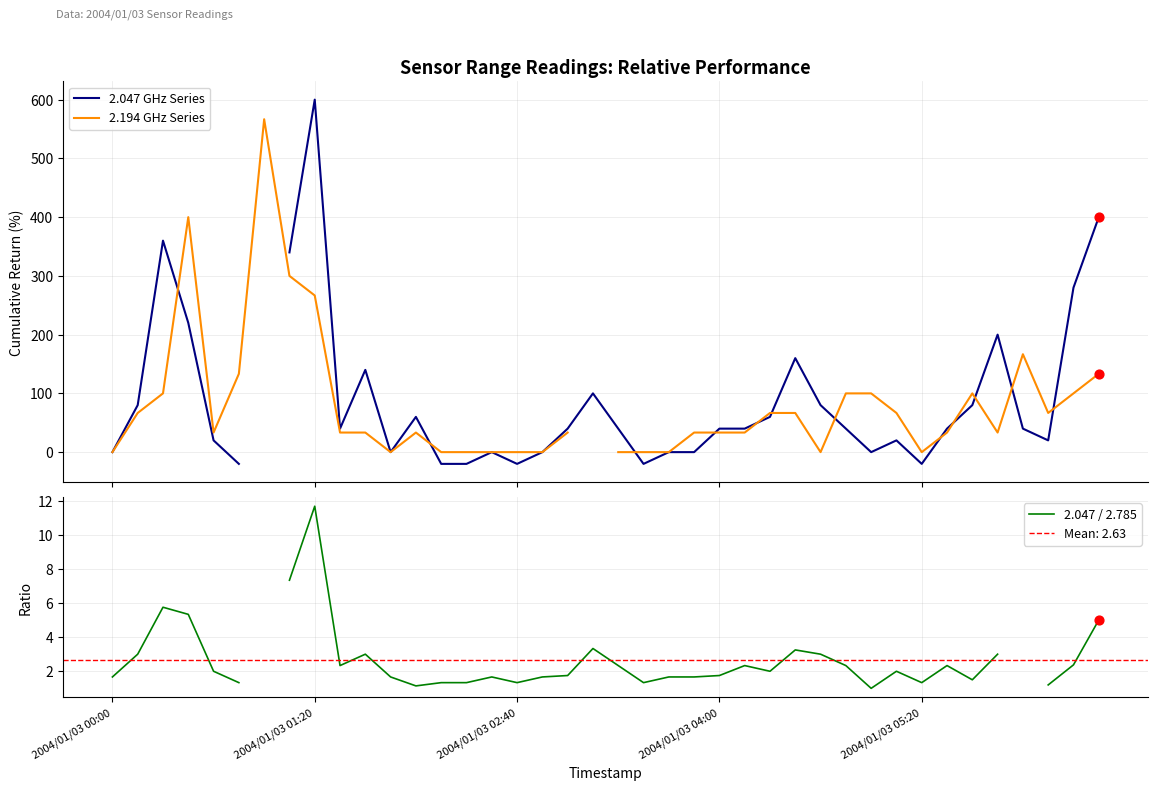

At which category is the sum across all series the highest?

2004/01/03 01:20